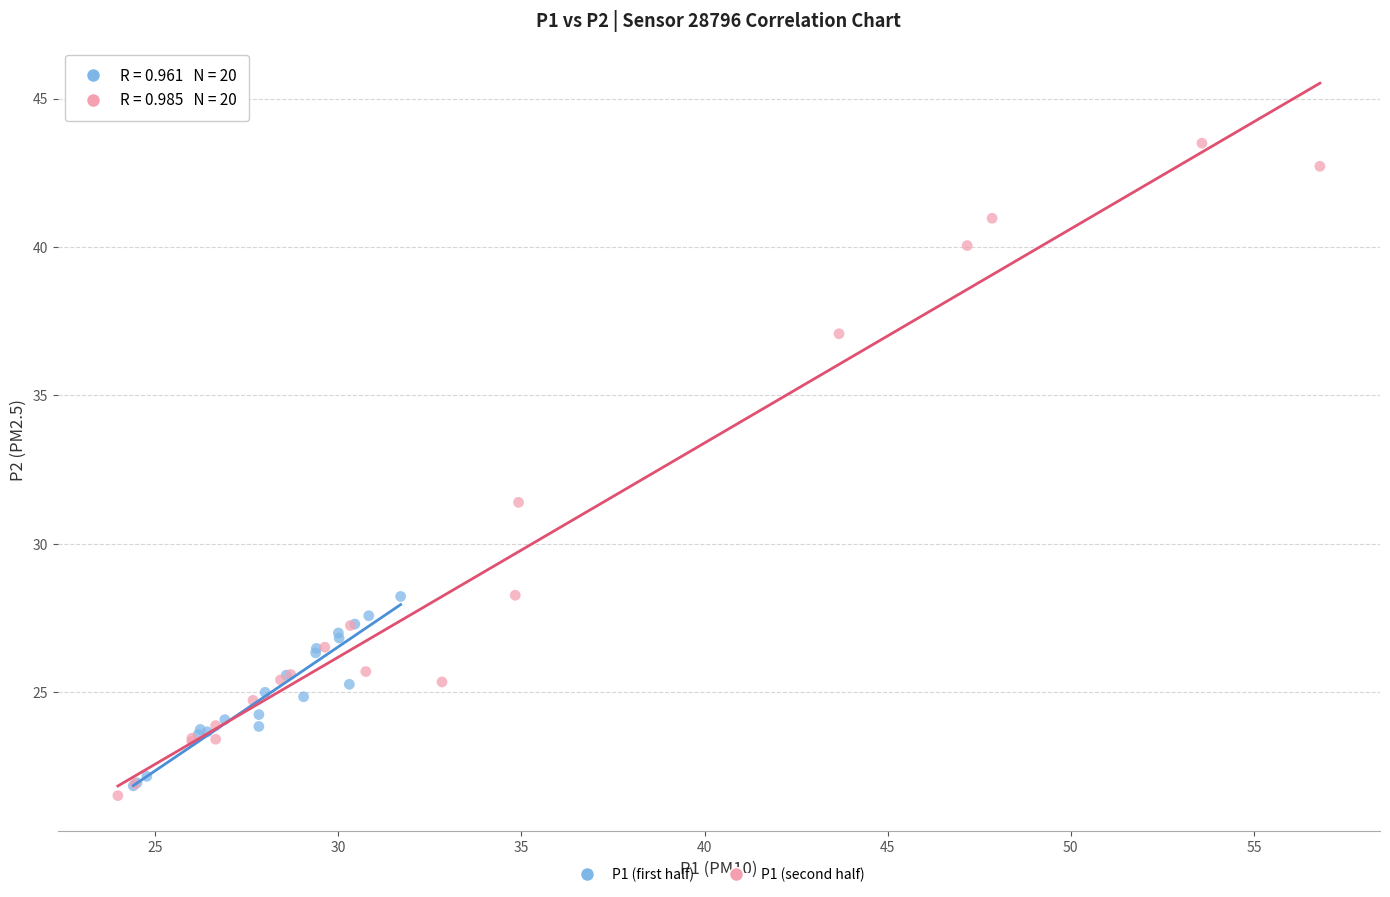

Which series reaches the maximum Y coordinate?

P1 (second half)